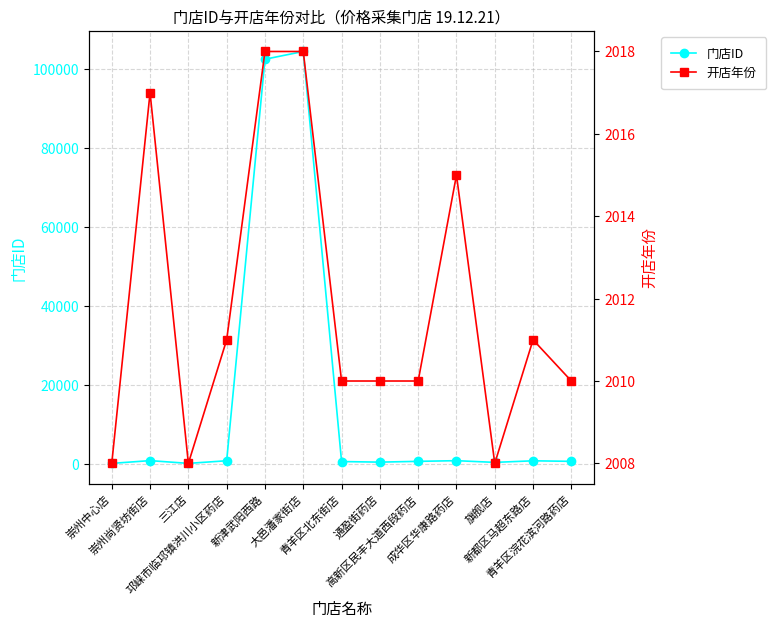

What is the difference between the 开店年份 values at 邛崃市临邛镇洪川小区药店 and 通盈街药店?

1